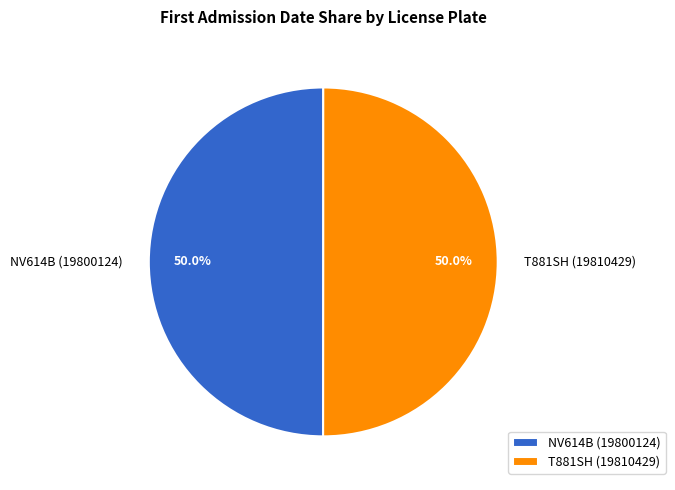

Approximately how many times larger is the value at NV614B (19800124) compared to T881SH (19810429)?

1.0